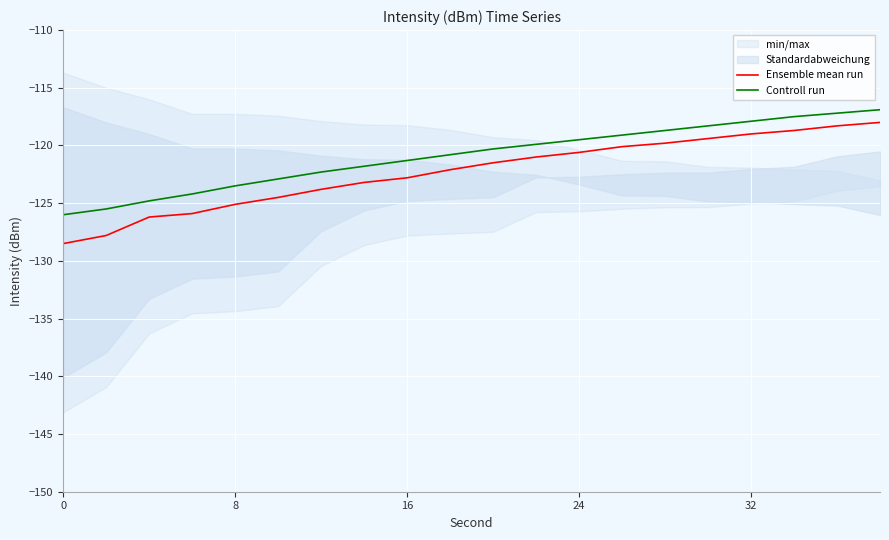

True or false: Ensemble mean run and Controll run intersect in this chart.

False